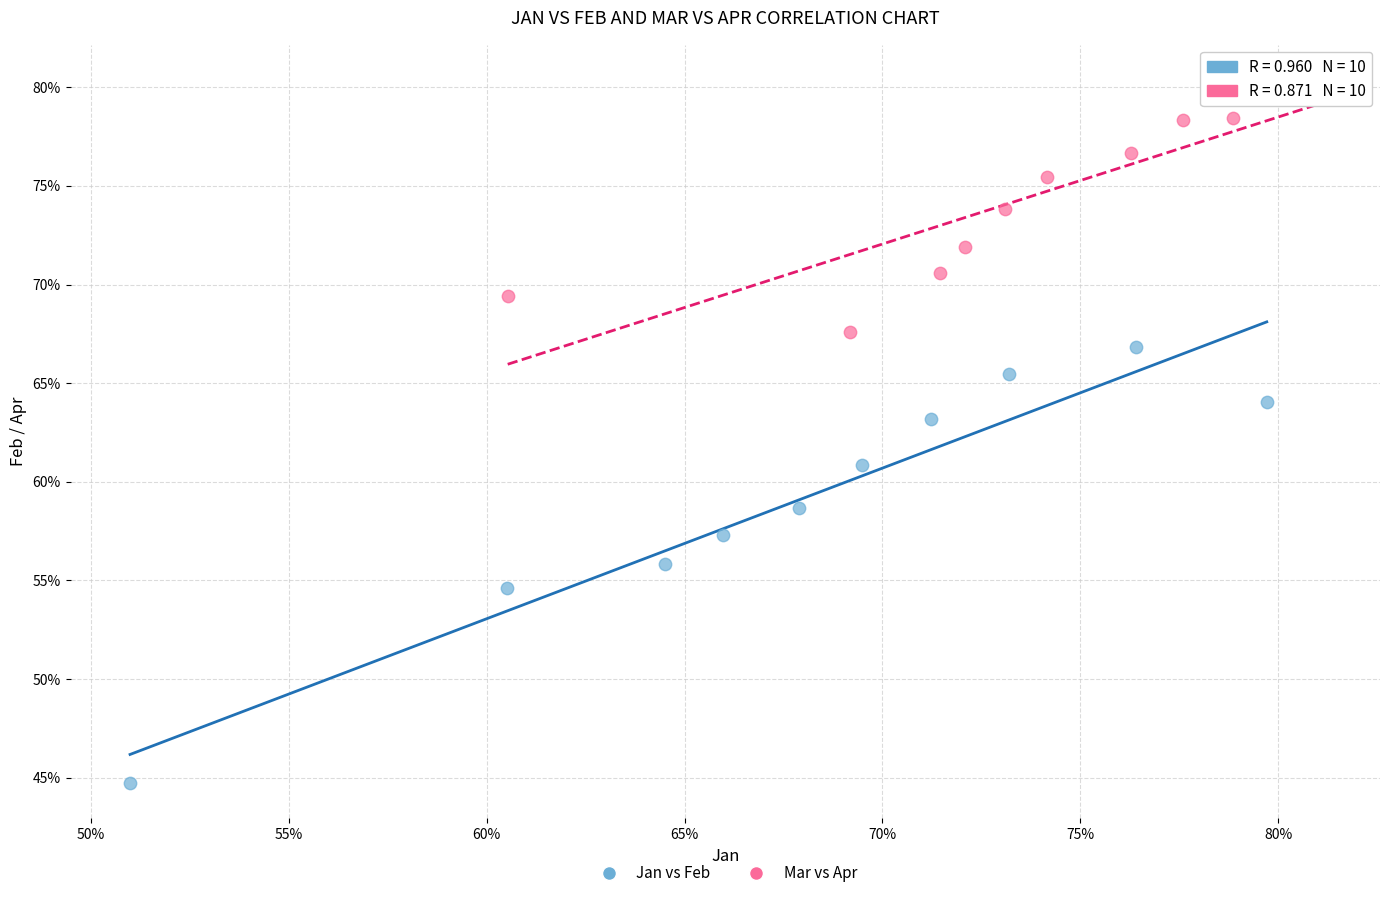

Which series reaches the maximum Y coordinate?

Mar vs Apr